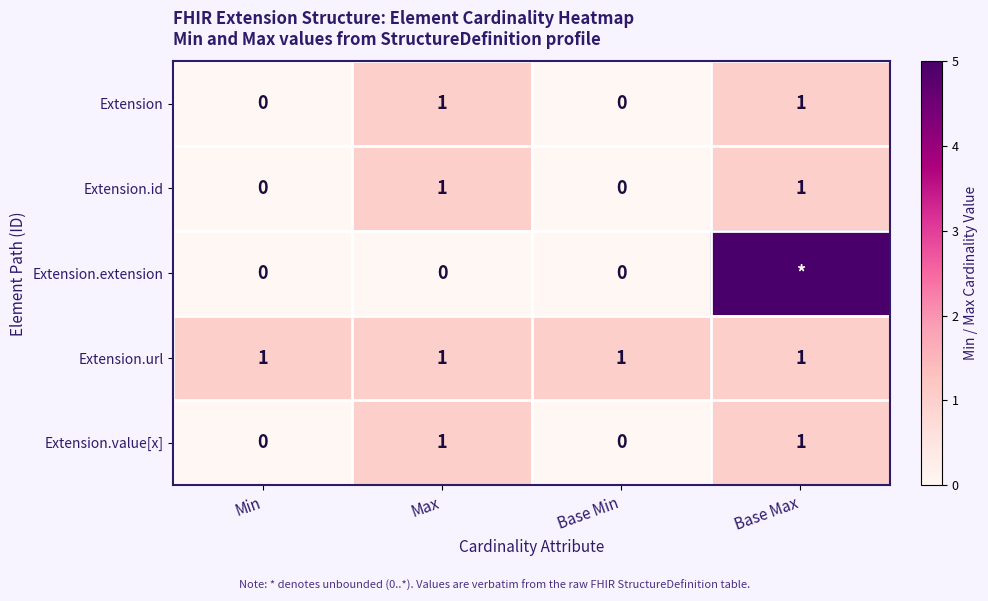

What is the sum of all Extension.url values?

4